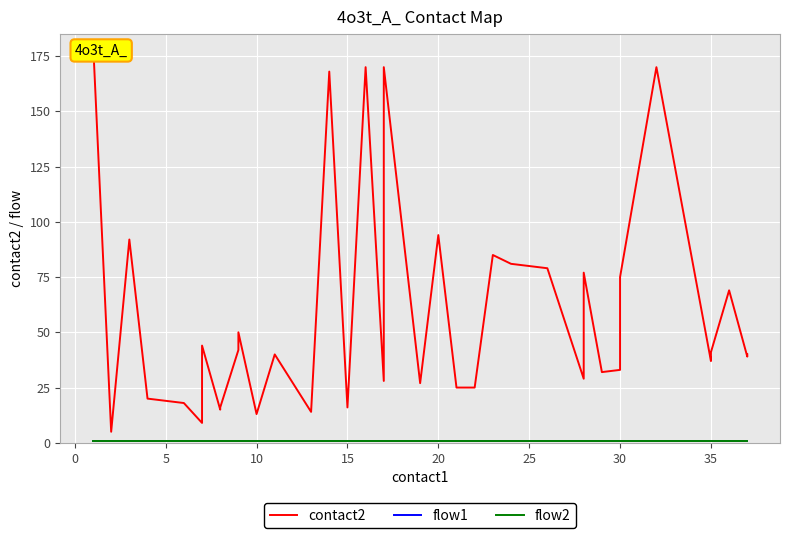

List the series in order of their peak value, lowest first.

flow1, flow2, contact2